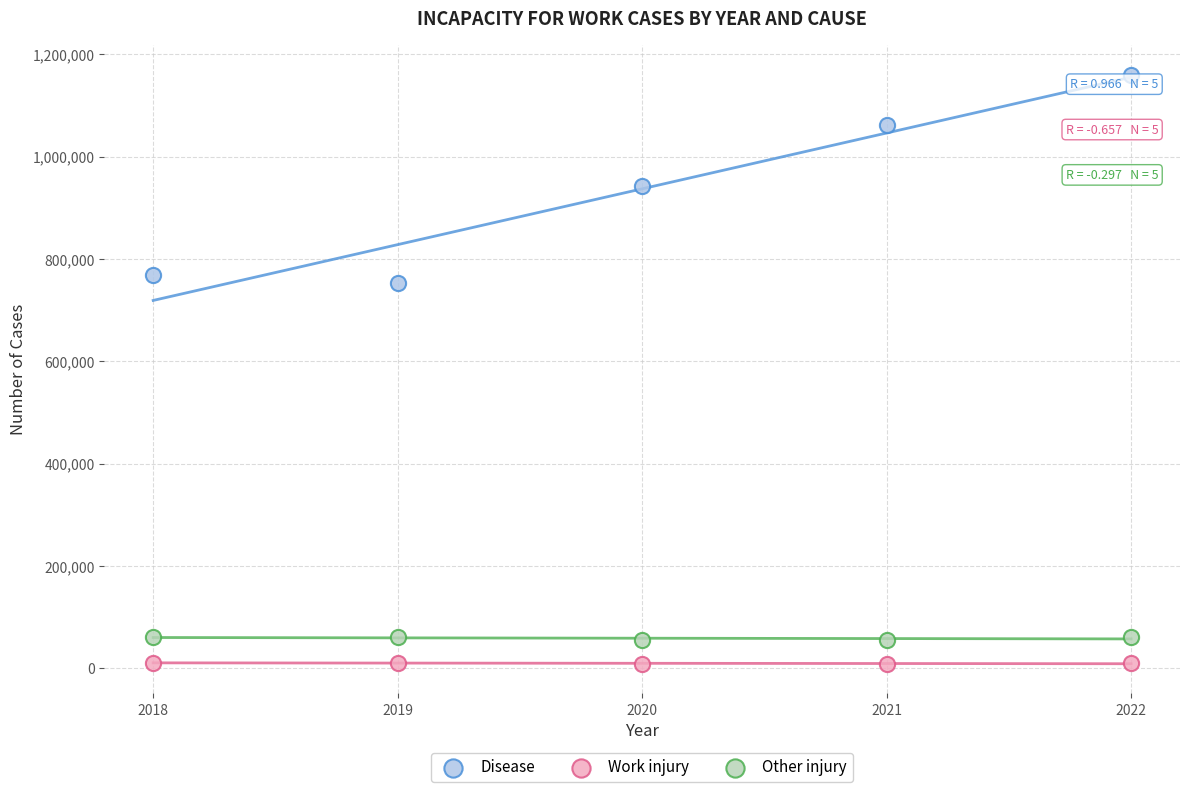

Which series reaches the maximum Y coordinate?

Disease